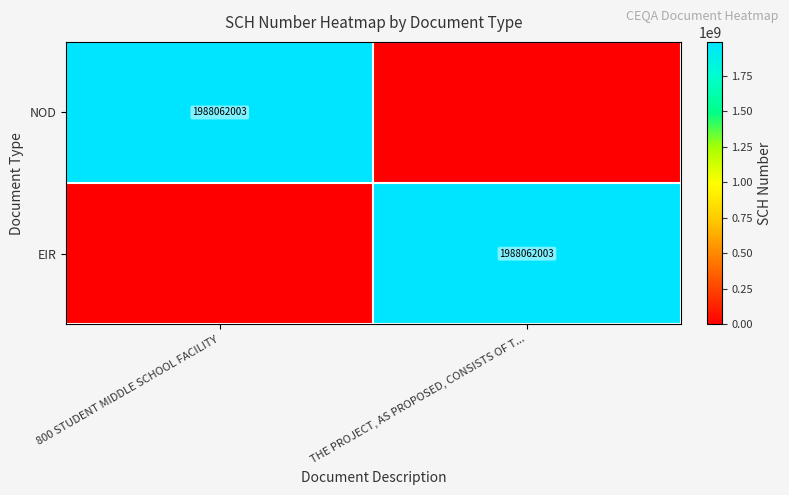

The value of EIR at THE PROJECT, AS PROPOSED, CONSISTS OF T... is 615064981. True or false?

False